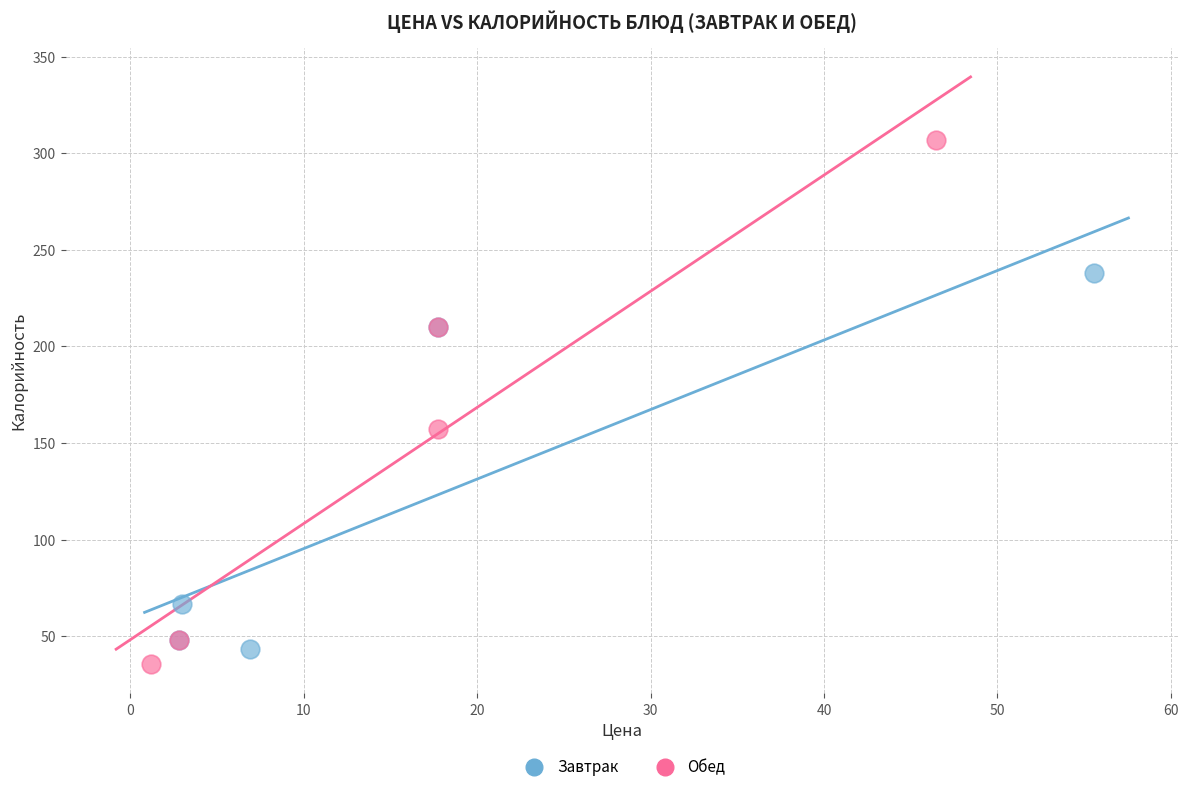

Which series contains the lowest Y value?

Обед